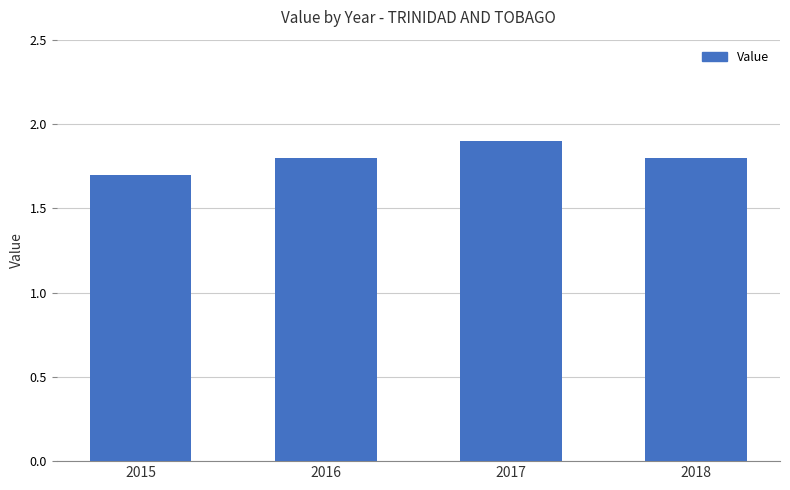

The value at 2016 is 2.5. True or false?

False